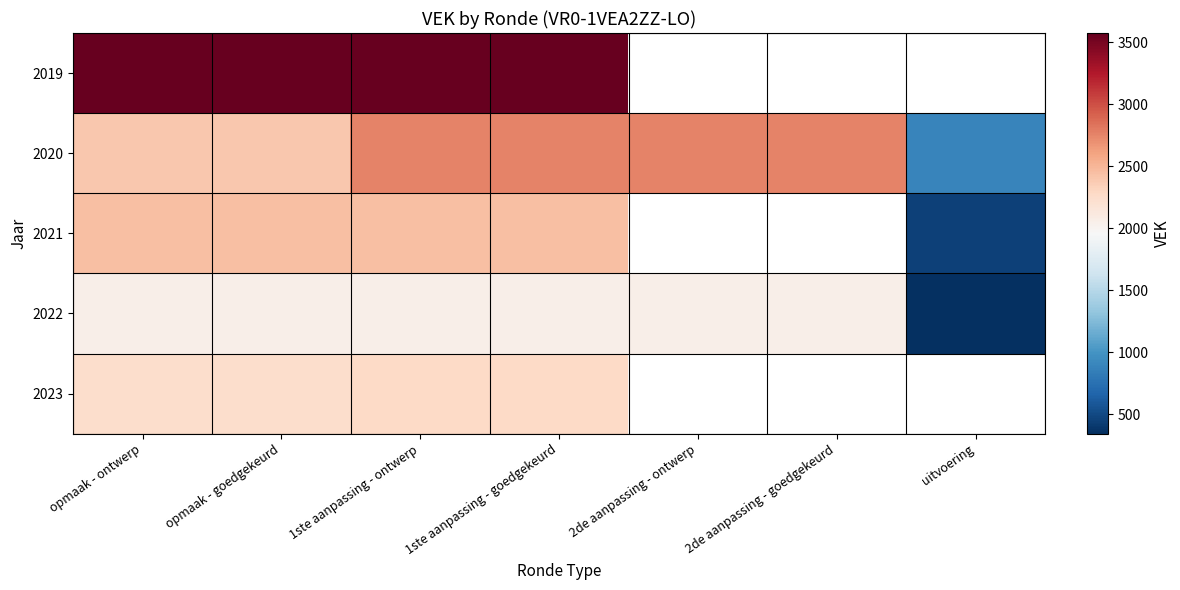

What is the approximate value of 2021 at opmaak - goedgekeurd?

2443.0